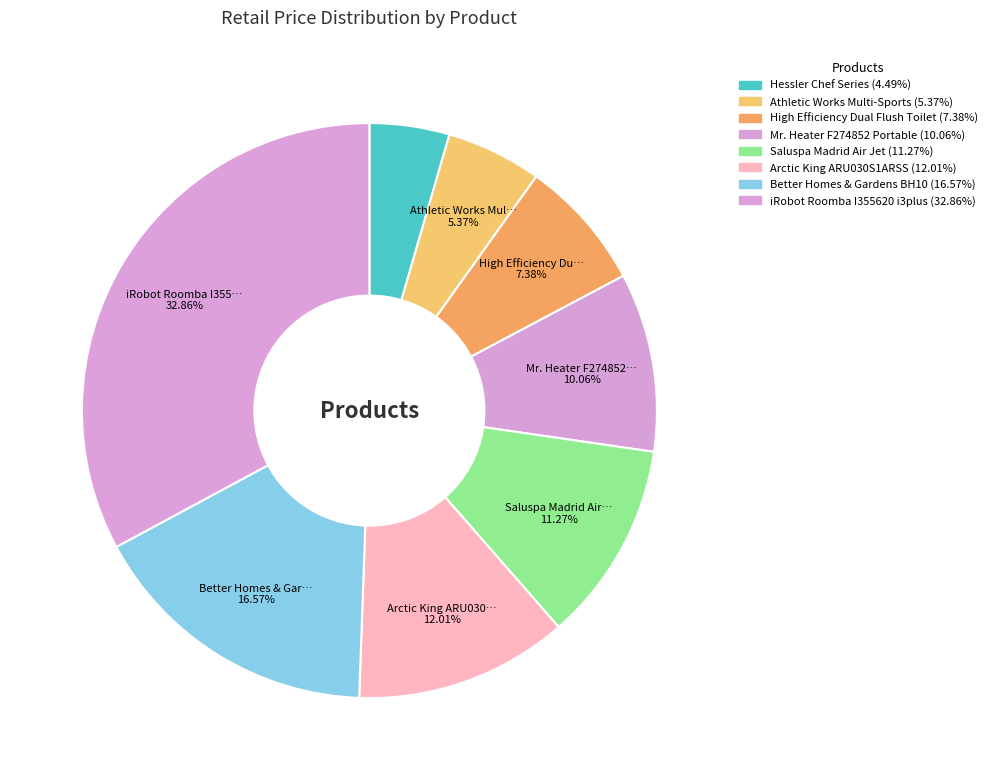

To the nearest percent, what is the average slice percentage?

12%